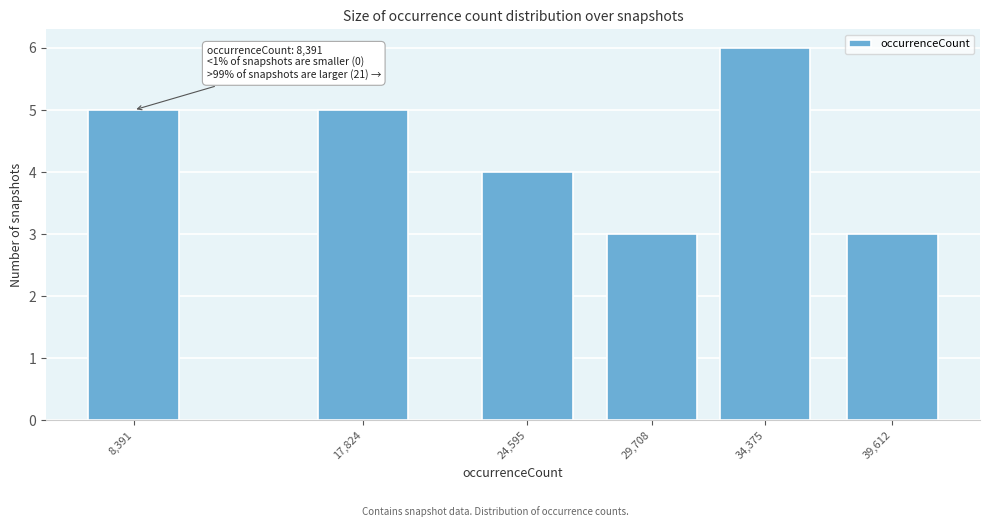

Reading left to right, what are all the values shown in this chart?

5	5	4	3	6	3